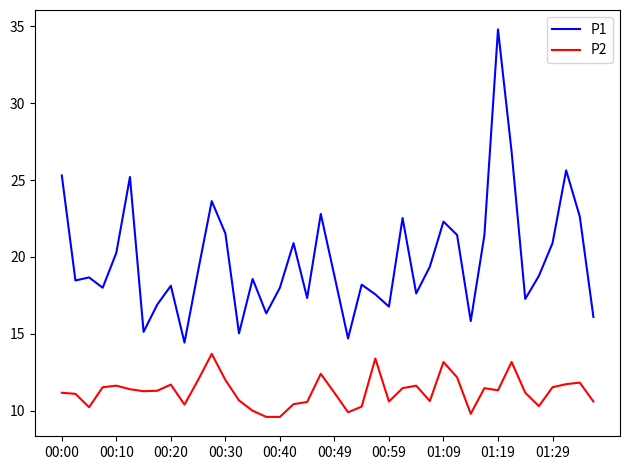

True or false: P1 and P2 cross at least once.

False